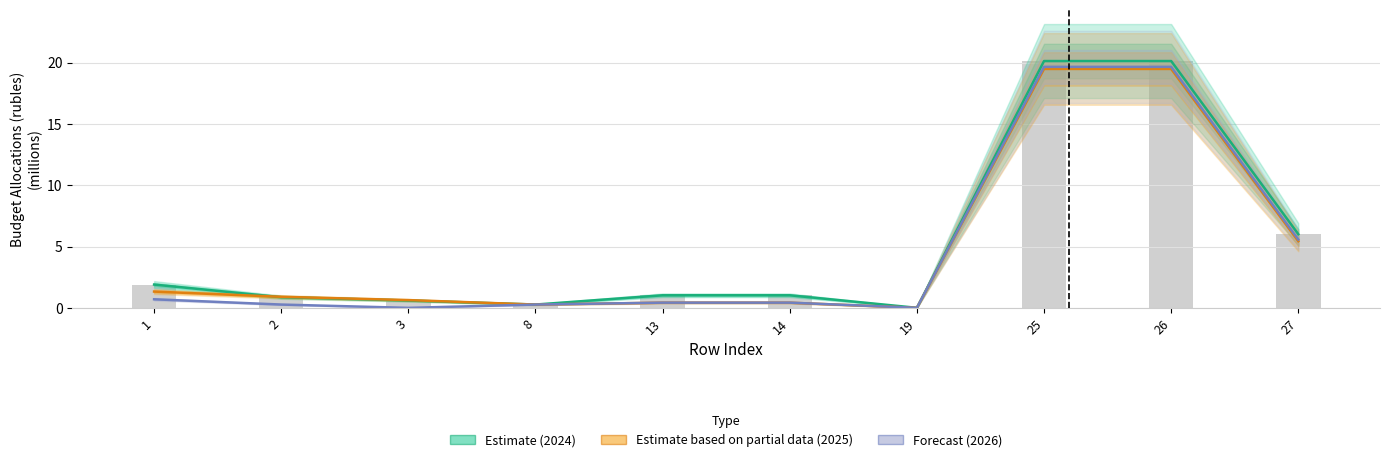

True or false: Estimate (2024) has a value of 0.1 at 3.

False